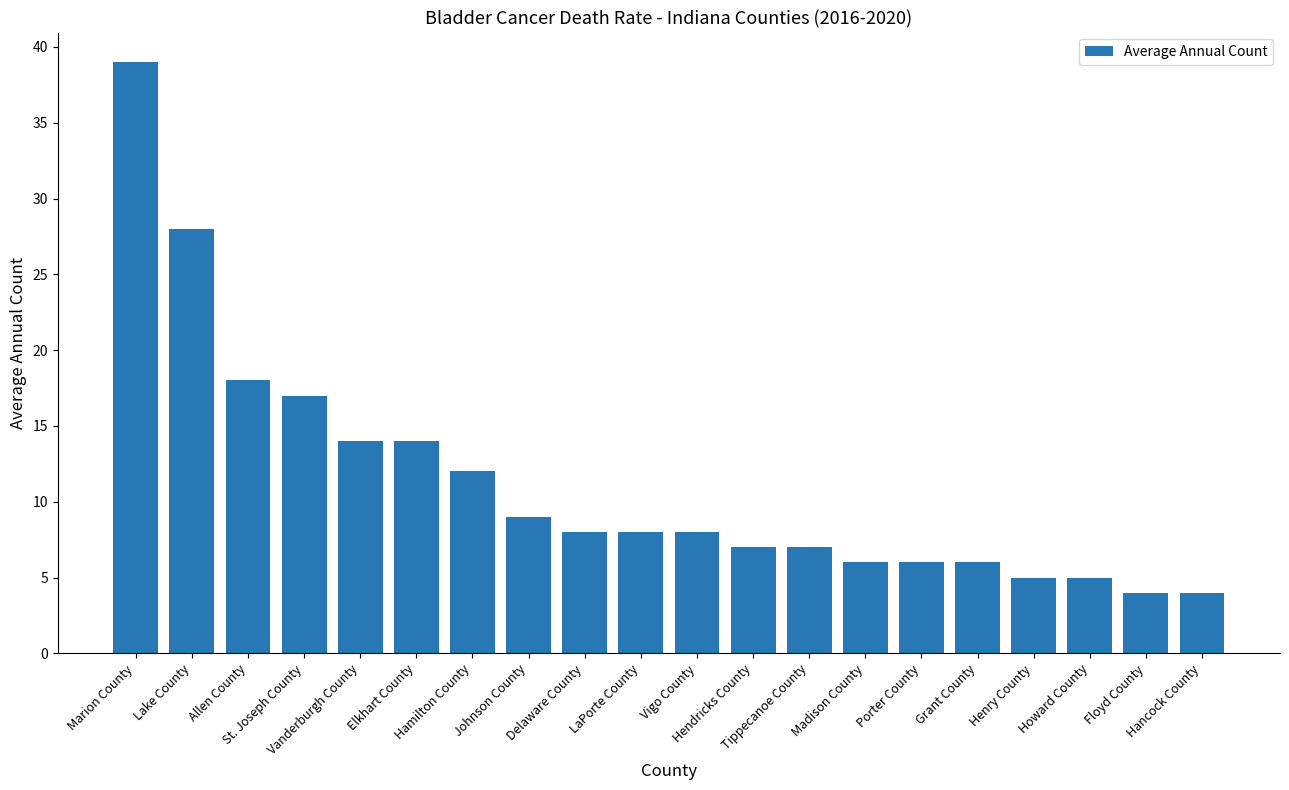

What is the value of the 3rd bar from the left?

18